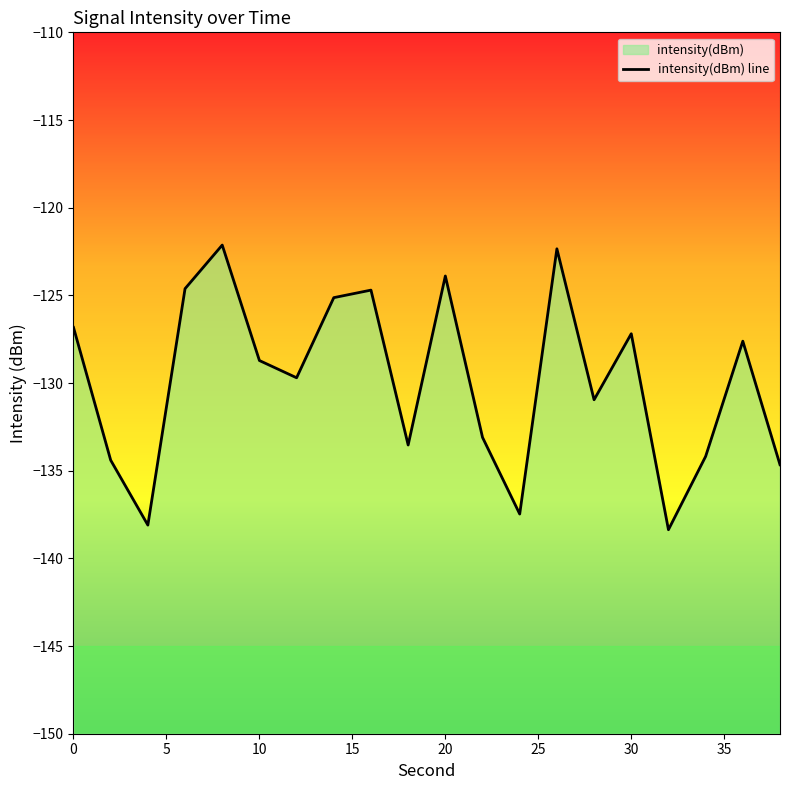

Is it true that the value at 15 is -73.2?

False